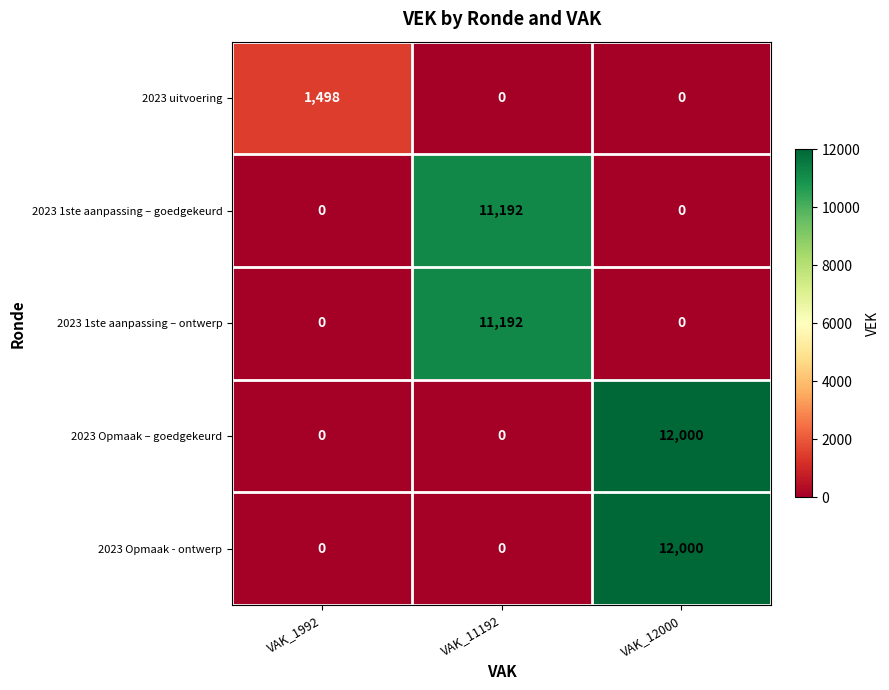

Read the 2023 Opmaak - ontwerp value at VAK_12000, to the nearest 100.

12000